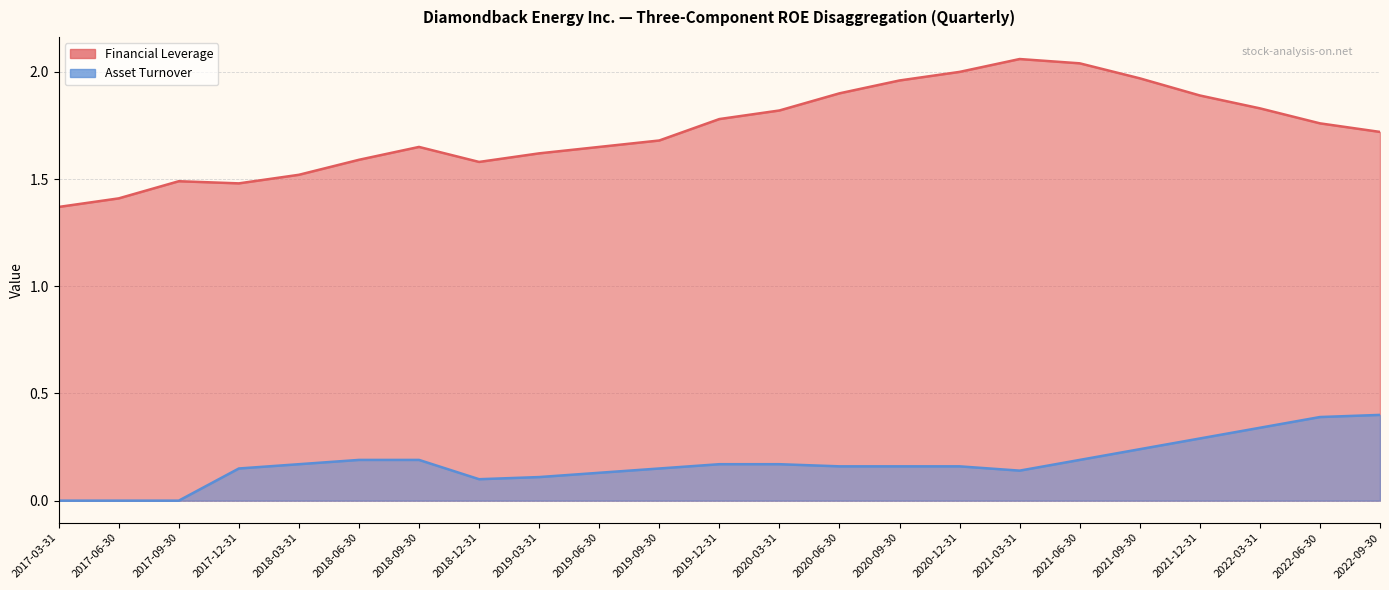

How many distinct data groups are displayed?

2